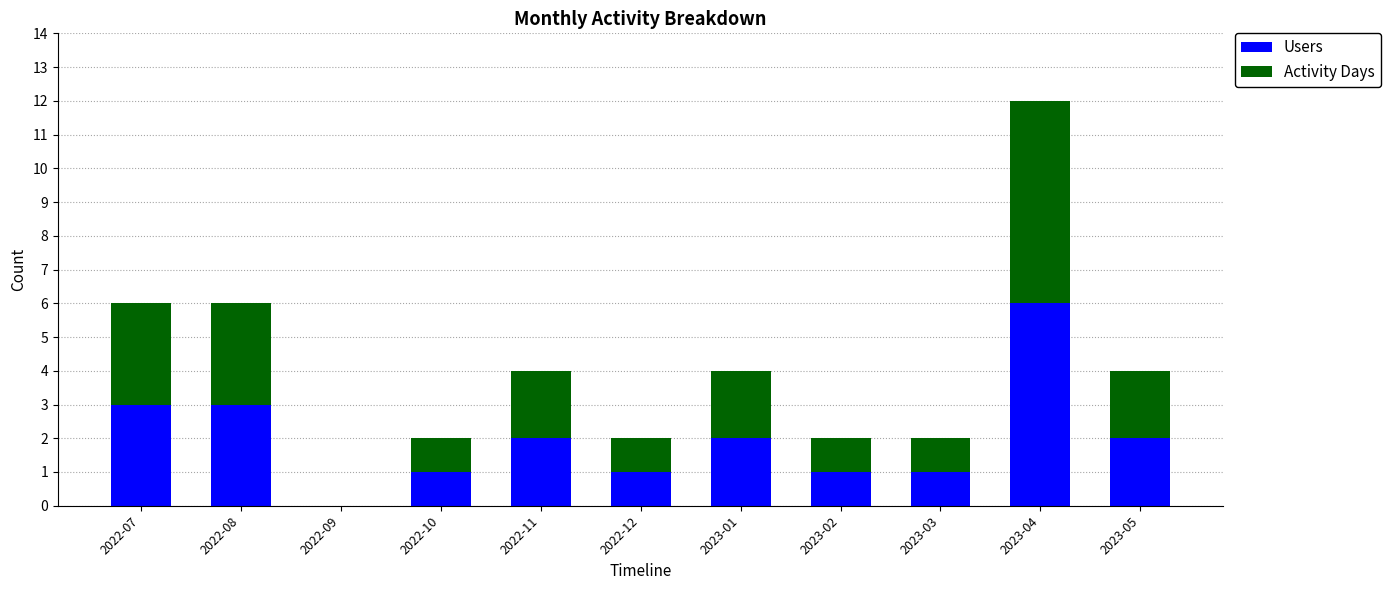

At which category is the sum across all series the highest?

2023-04